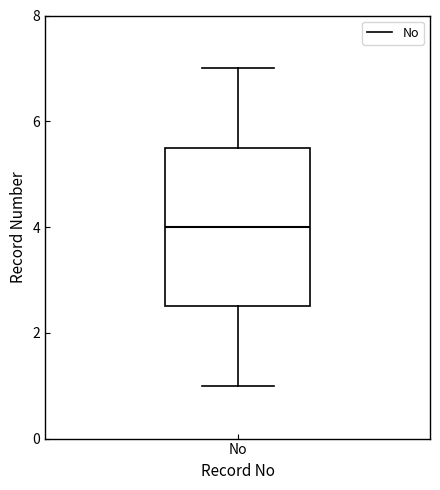

Transcribe this box plot: give where the median line is, the range the box spans, and where the two whiskers end, as read against the y-axis. The values are not printed on the chart, so give them approximately, as read against the axis.

median 4.0, box 2.6 to 5.6, whiskers 1.0 to 7.0